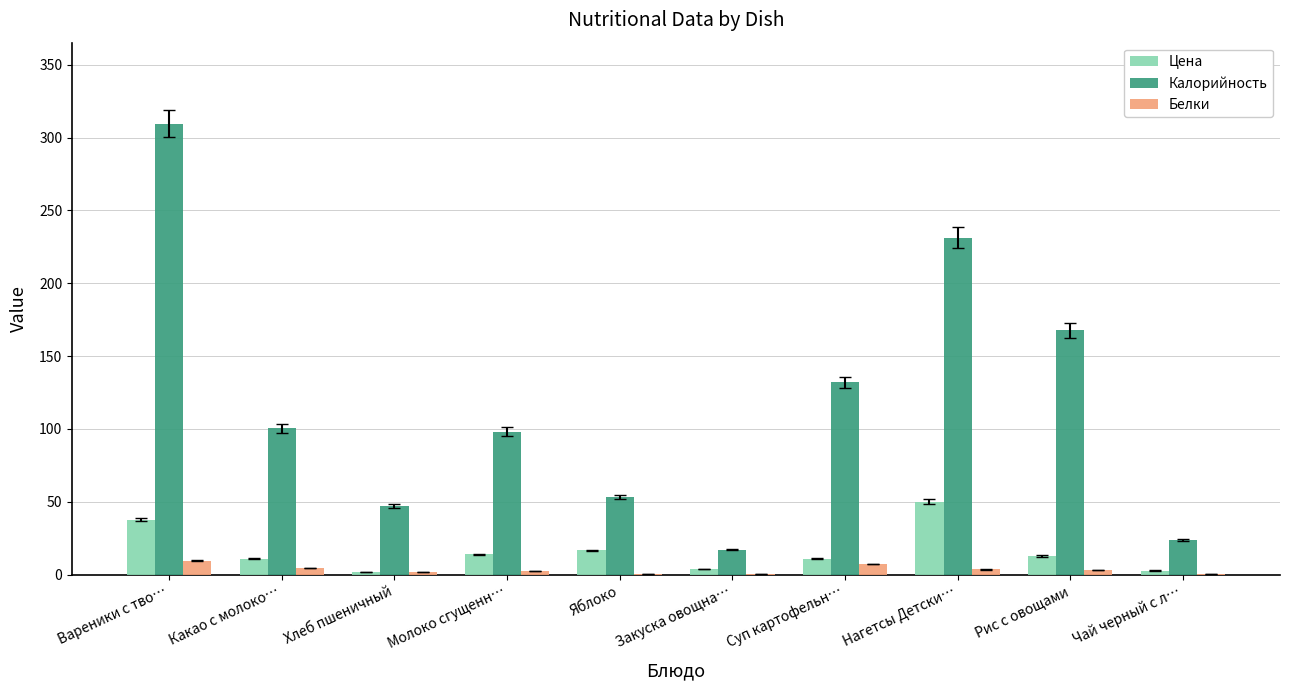

Which series changed the most between Молоко сгущенн… and Рис с овощами?

Калорийность